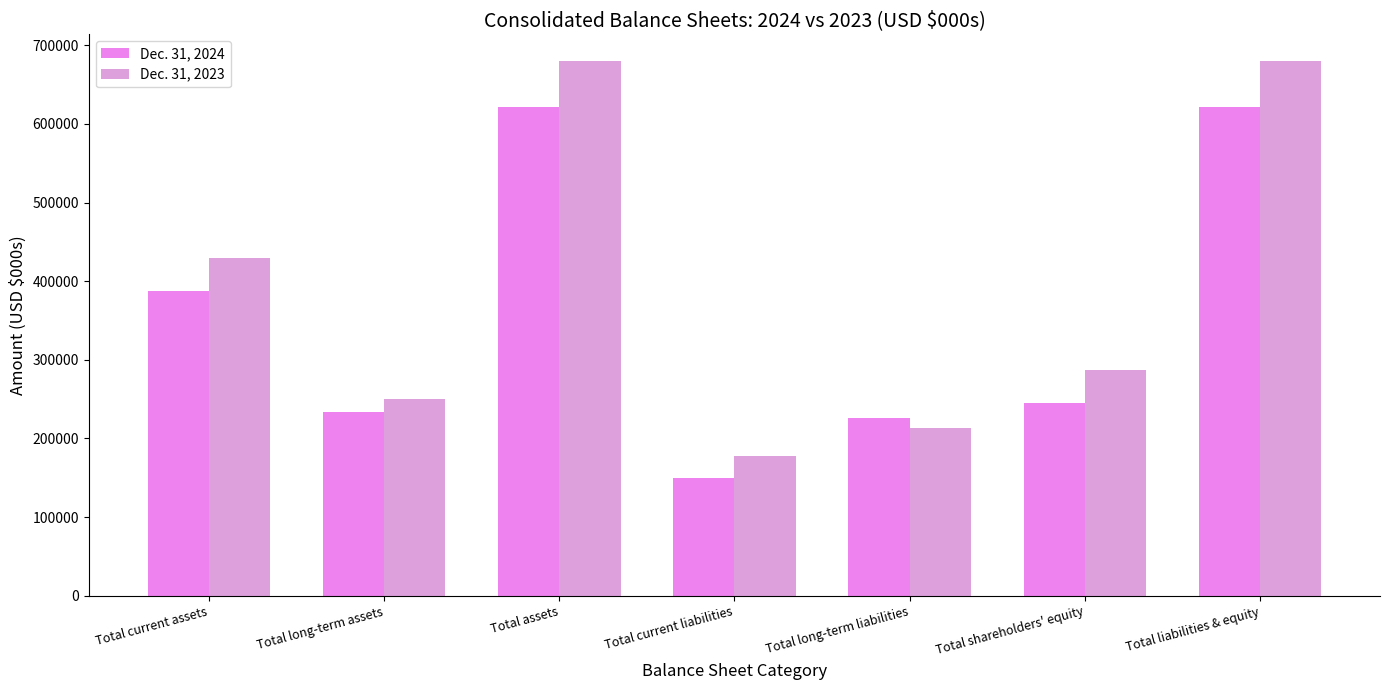

How many distinct data groups are displayed?

2